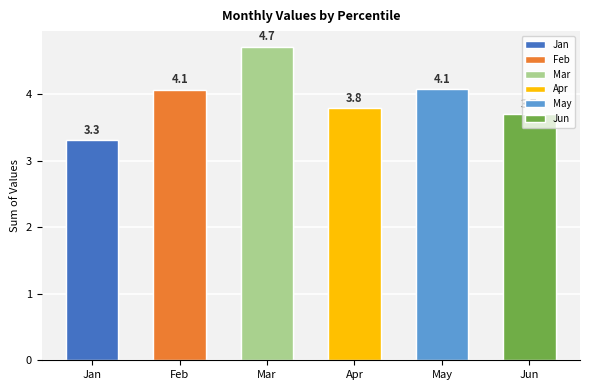

Reading left to right, extract all data points from this chart.

Jan: pct05=0.9	pct15=0.4	pct25=0.3	pct35=0.3	pct45=0.2	pct55=0.2	pct65=0.2	pct75=0.2	pct85=0.1	pct95=0.4
Feb: pct05=0.6	pct15=0.6	pct25=0.5	pct35=0.4	pct45=0.3	pct55=0.4	pct65=0.3	pct75=0.2	pct85=0.3	pct95=0.5
Mar: pct05=0.7	pct15=0.3	pct25=0.3	pct35=0.4	pct45=0.4	pct55=0.4	pct65=0.4	pct75=0.5	pct85=0.5	pct95=0.7
Apr: pct05=0.7	pct15=0.4	pct25=0.4	pct35=0.3	pct45=0.3	pct55=0.3	pct65=0.3	pct75=0.3	pct85=0.3	pct95=0.5
May: pct05=0.5	pct15=0.4	pct25=0.4	pct35=0.4	pct45=0.4	pct55=0.4	pct65=0.4	pct75=0.4	pct85=0.4	pct95=0.5
Jun: pct05=0.9	pct15=0.4	pct25=0.3	pct35=0.3	pct45=0.3	pct55=0.3	pct65=0.3	pct75=0.3	pct85=0.3	pct95=0.3